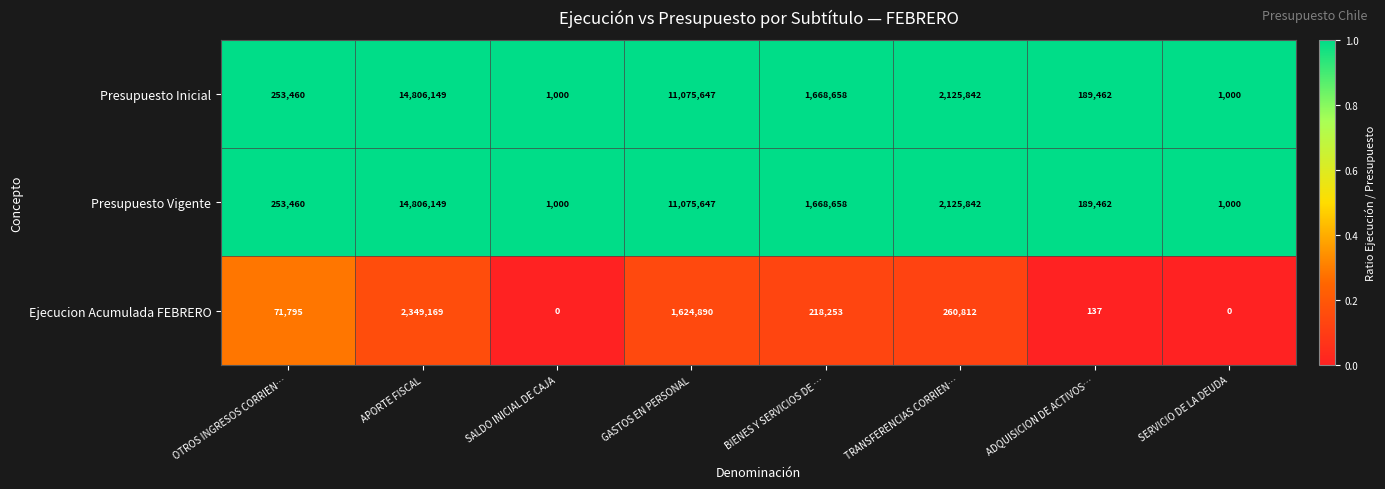

Is the value of Ejecucion Acumulada FEBRERO at SALDO INICIAL DE CAJA greater than the value of Presupuesto Vigente at BIENES Y SERVICIOS DE …?

No